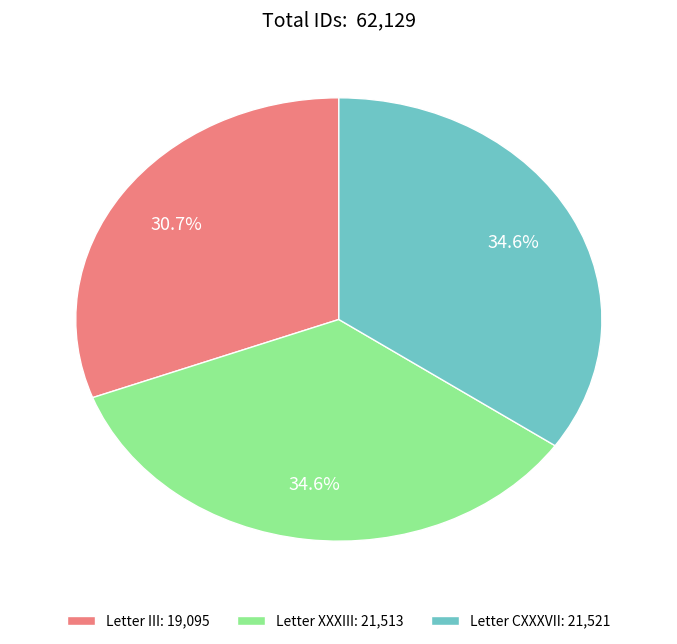

Approximately how many times larger is the value at Letter CXXXVII compared to Letter XXXIII?

1.0